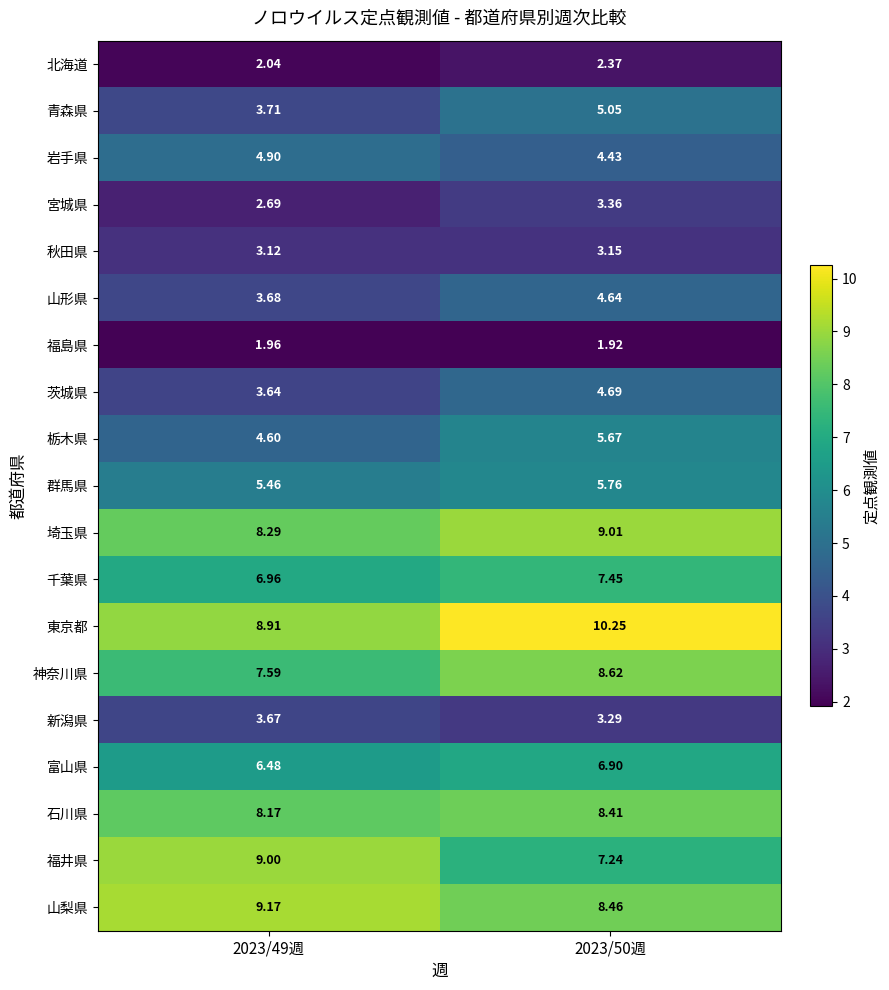

Which series has the largest total across all categories?

東京都